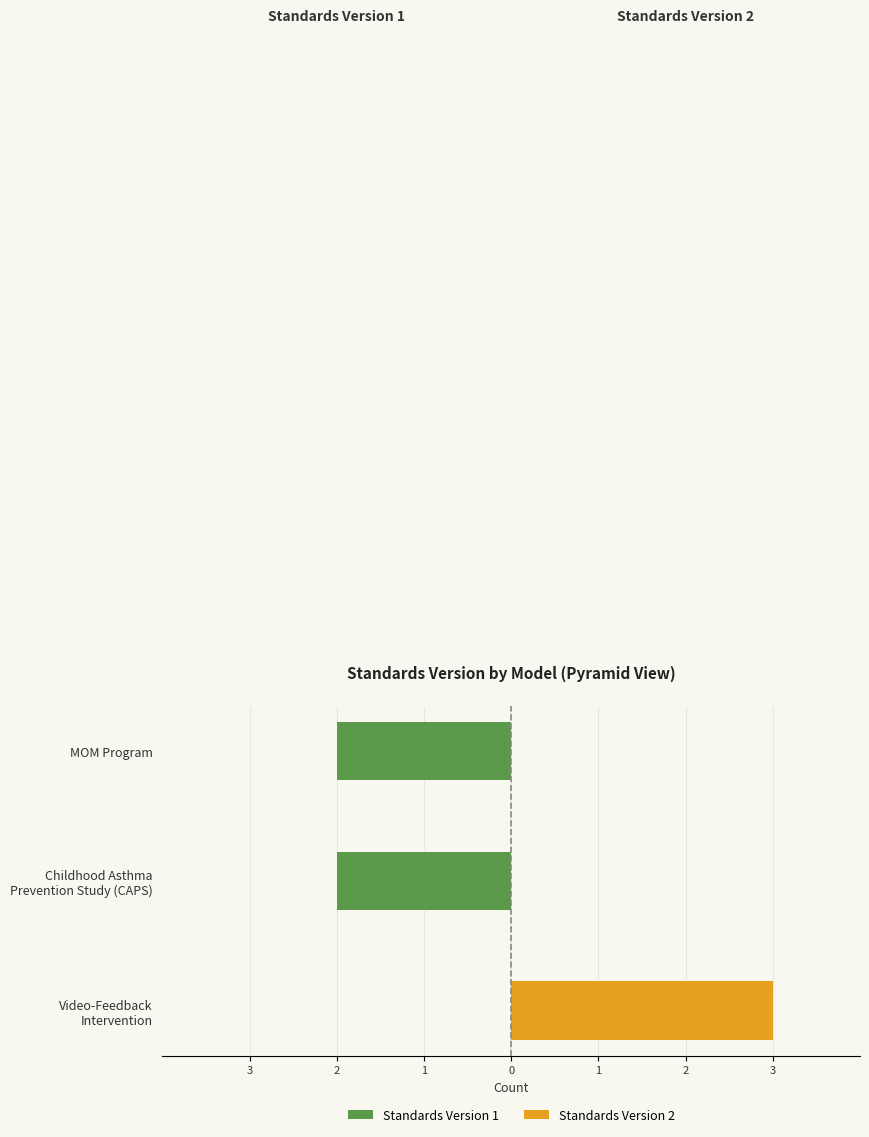

Reading left to right, transcribe all the data shown in this chart.

Standards Version 1: 0	-2	-2
Standards Version 2: 3	0	0